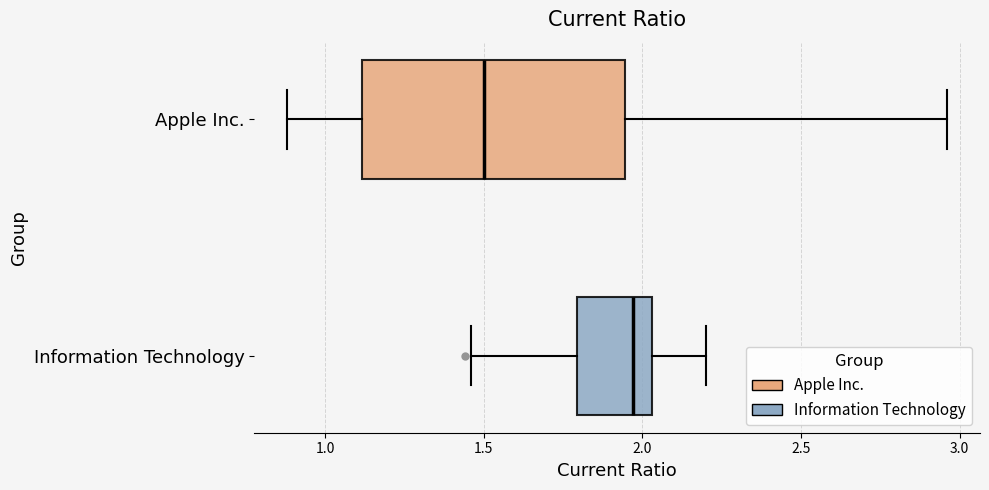

Reading bottom to top, transcribe this box plot: for each box, give where its median line is, the range the box spans, and where its two whiskers end, as read against the x-axis. The values are not printed on the chart, so give them approximately, as read against the axis.

Information Technology: median 1.95, box 1.80 to 2.05, whiskers 1.45 to 2.20
Apple Inc.: median 1.50, box 1.10 to 1.95, whiskers 0.90 to 2.95